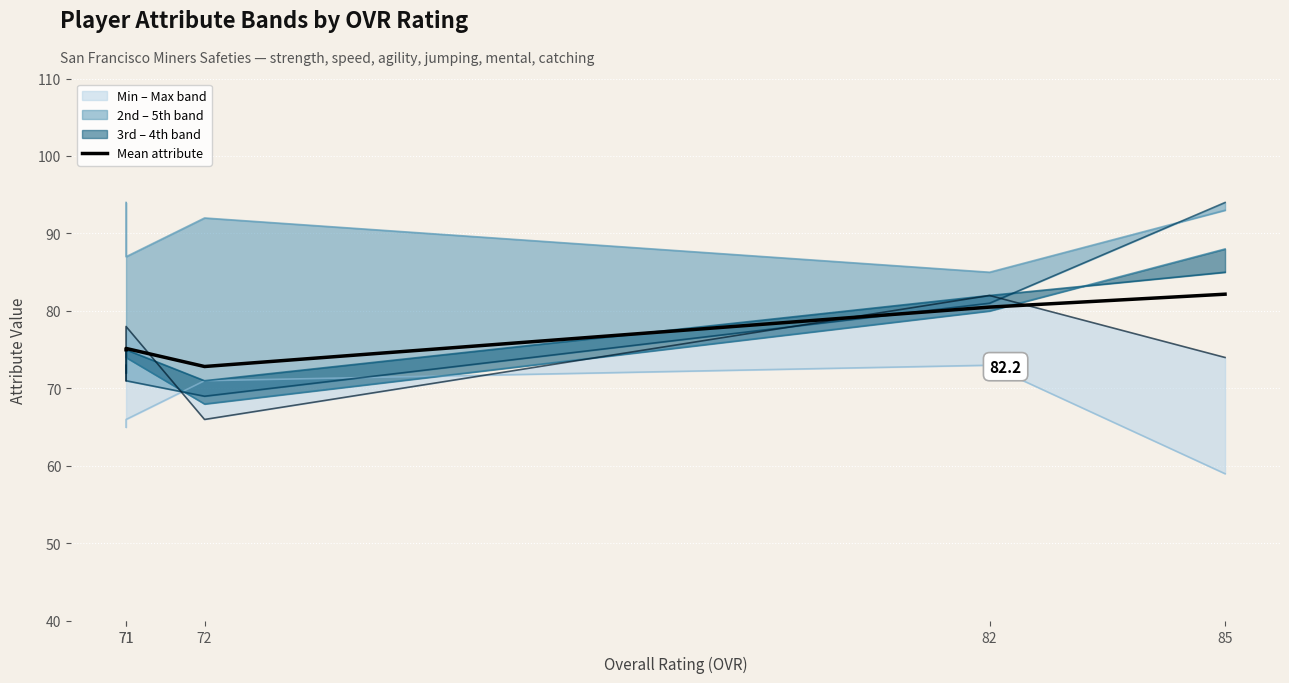

What is the greatest value displayed?

94